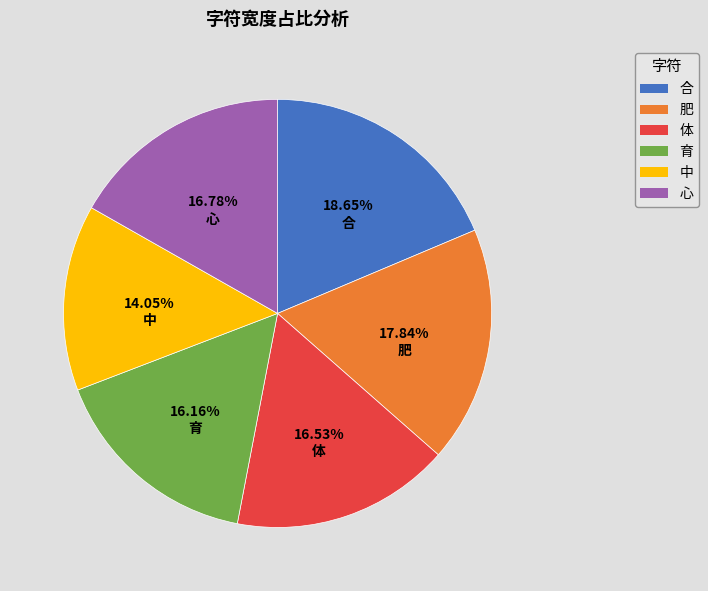

Which category has the biggest portion of the pie?

合